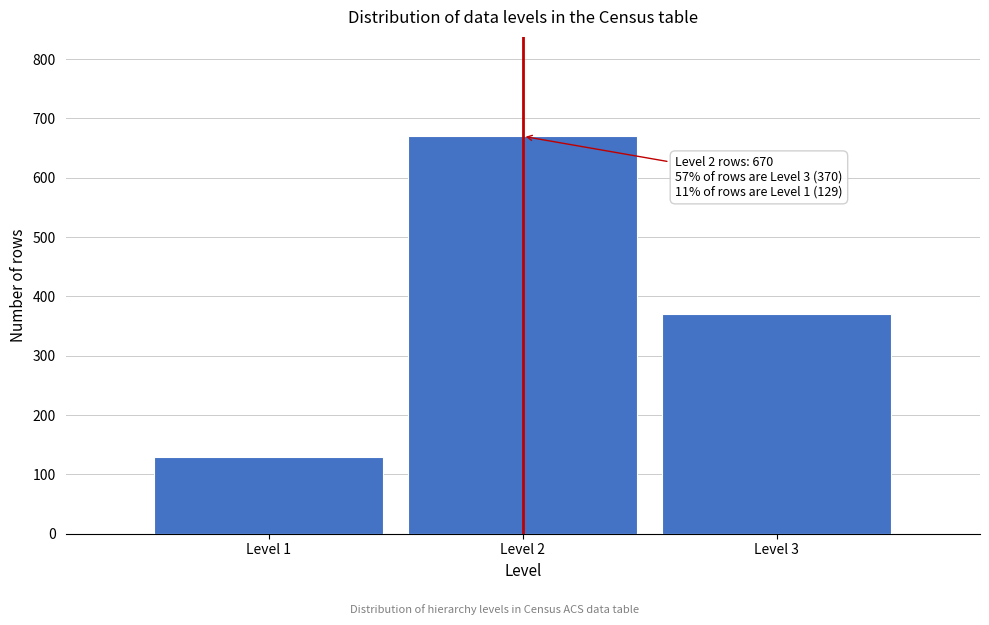

Reading right to left, what are all the values shown in this chart?

Level 3=370	Level 2=670	Level 1=129